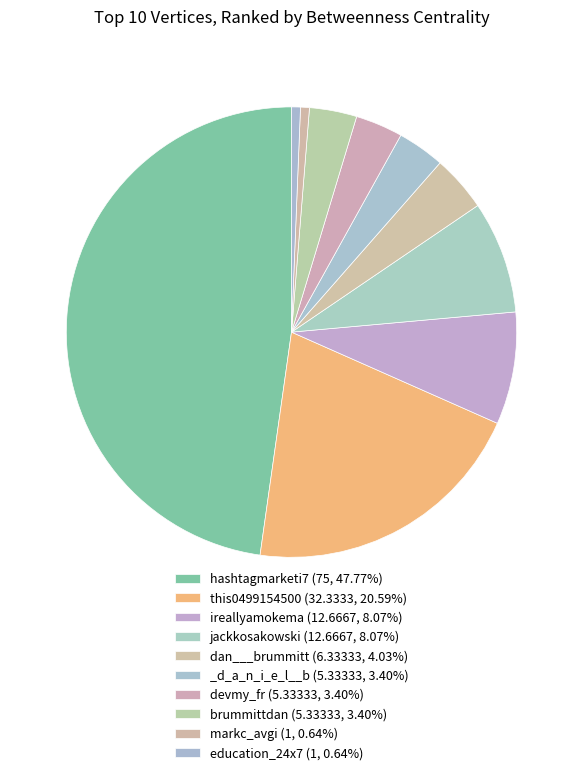

What is the change in value from this0499154500 to brummittdan?

-27.0